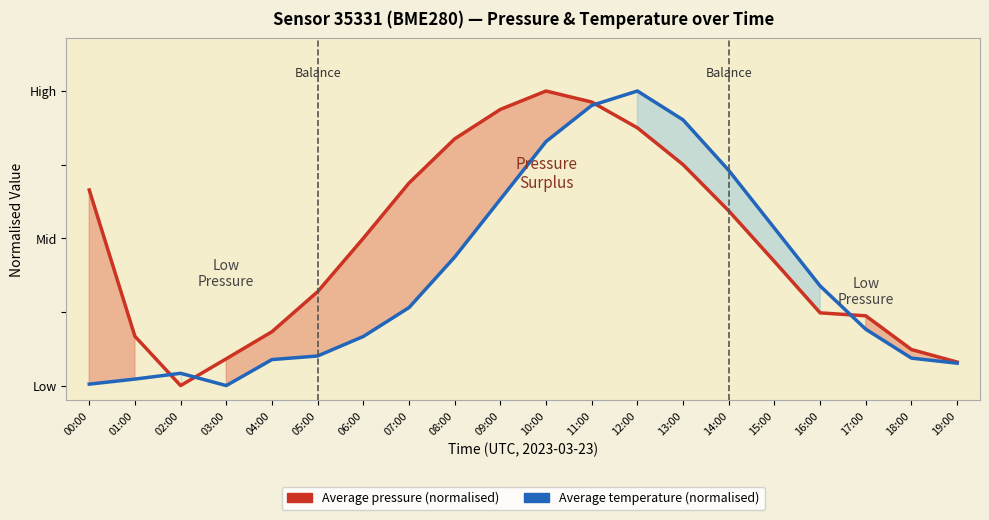

What is the value of the Average pressure (normalised) point at the 13th from the left?

0.9